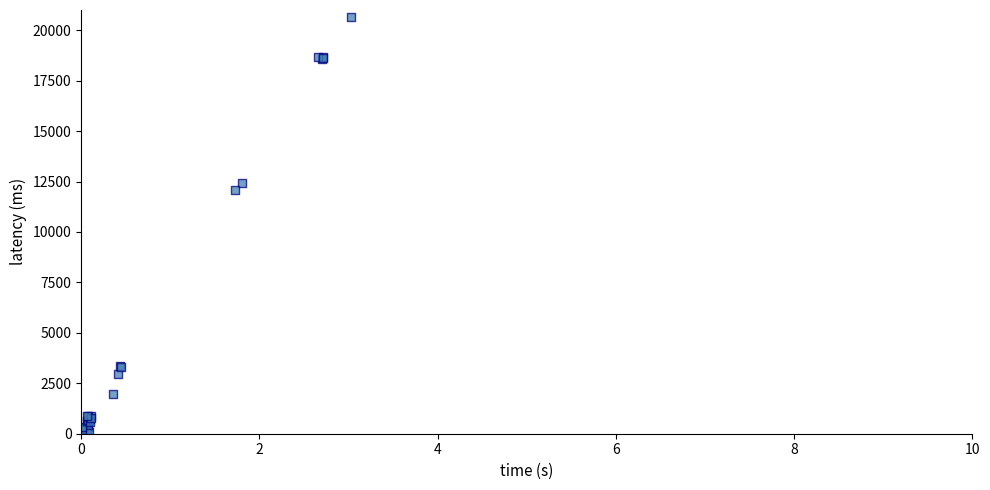

What Y value in the scatter plot is closest to 10359?

12065.5